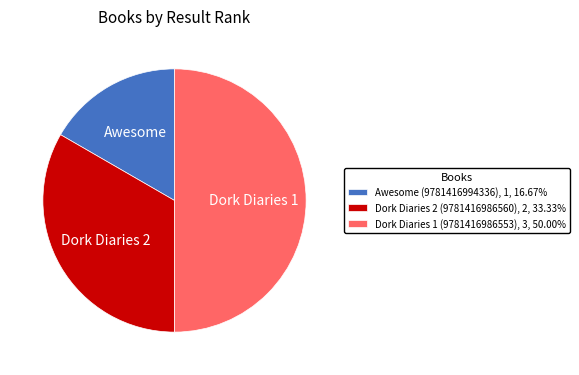

Which has a higher value, Dork Diaries 2 (9781416986560) or Dork Diaries 1 (9781416986553)?

Dork Diaries 1 (9781416986553)